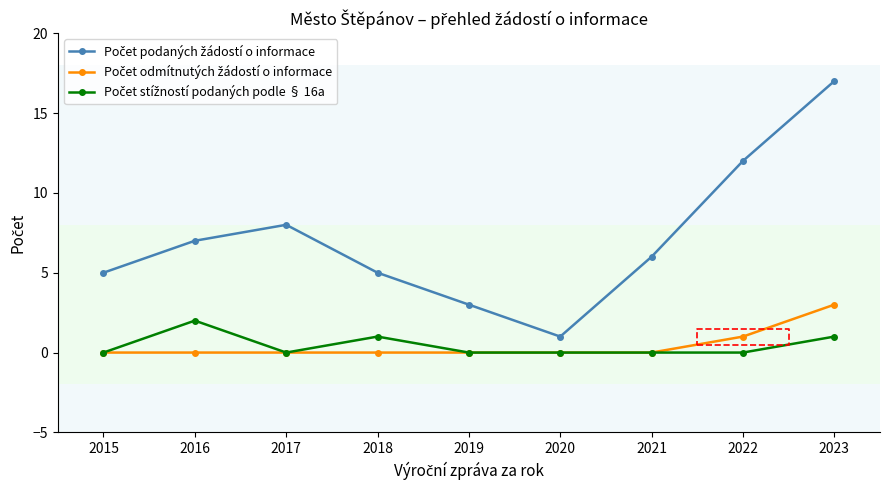

What are all the series names shown in the legend?

Počet podaných žádostí o informace, Počet odmítnutých žádostí o informace, Počet stížností podaných podle § 16a